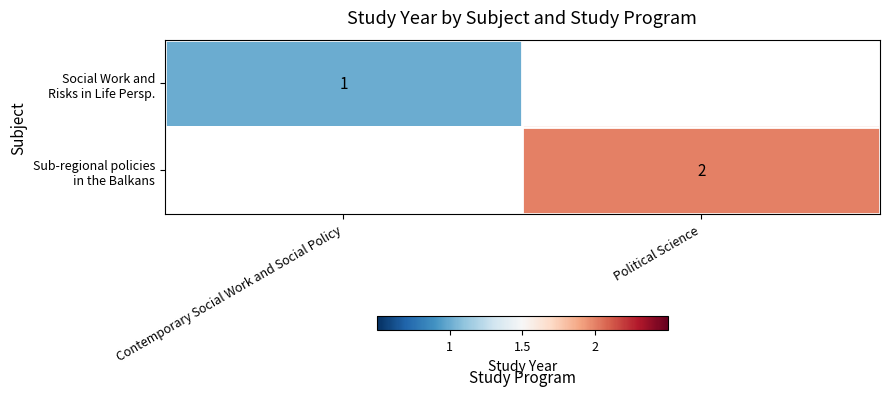

Which category has the lowest value in the Sub-regional policies in the Balkans series?

Contemporary Social Work and Social Policy